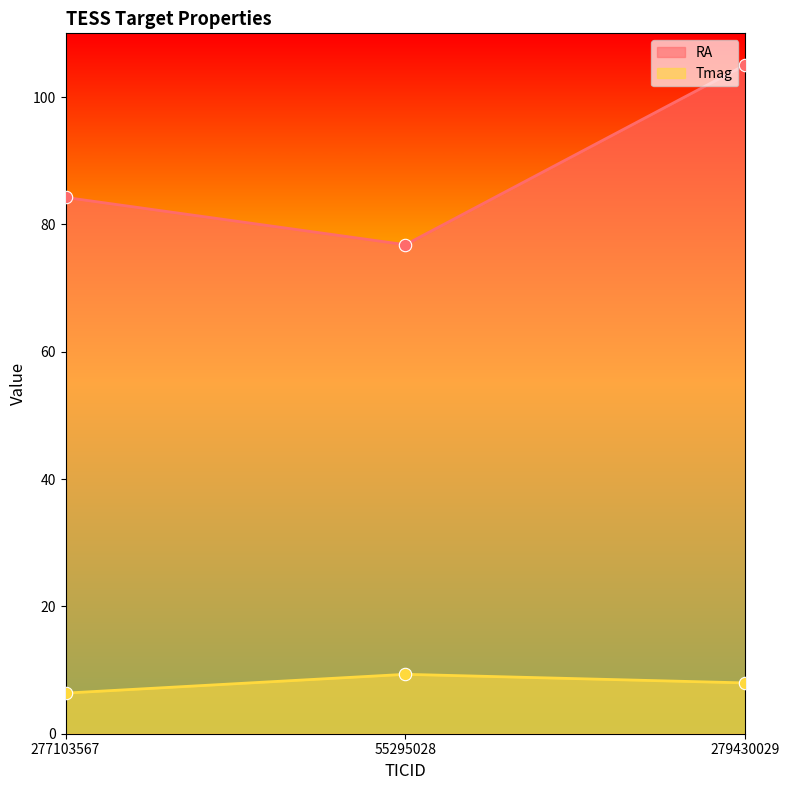

Which series has the largest total across all categories?

RA